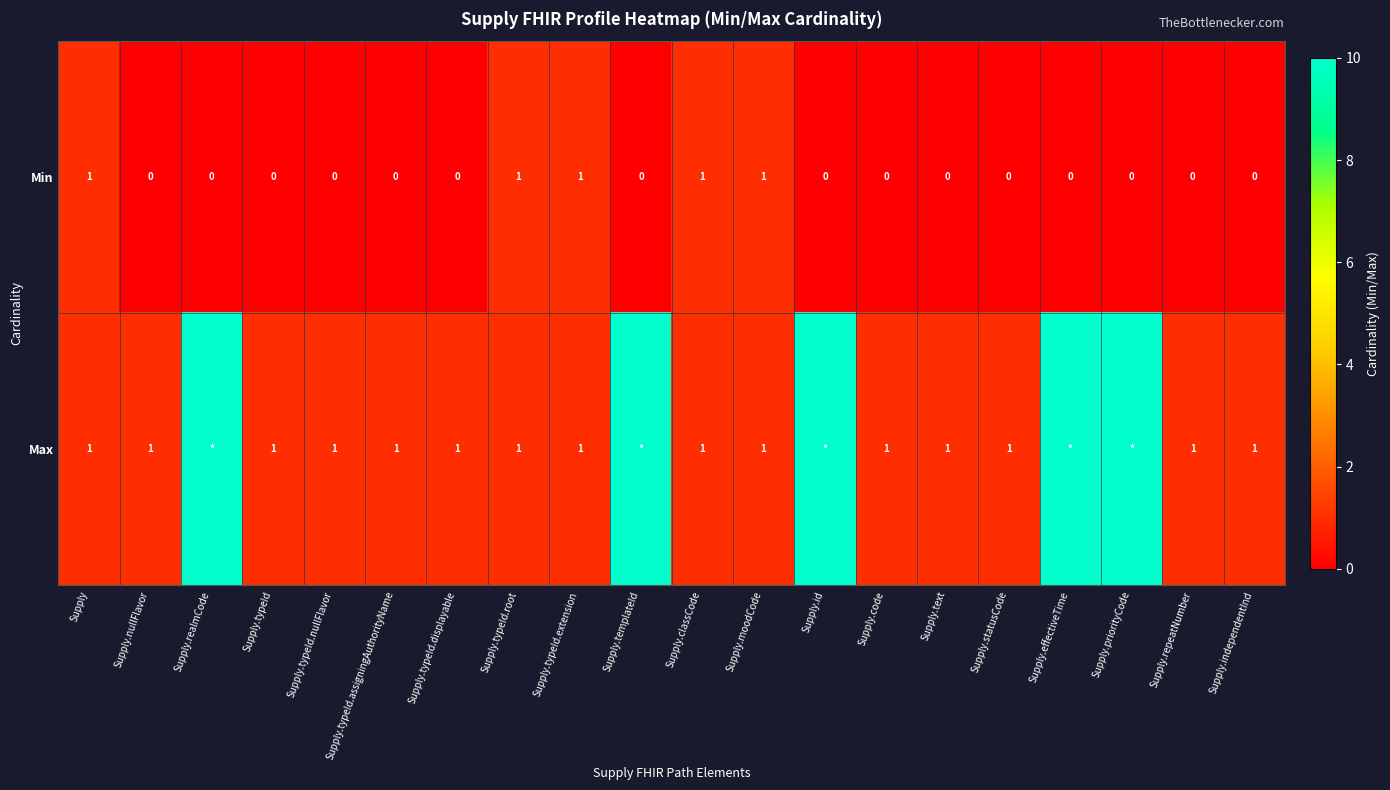

Count the Min values in the range 0 to 1.

20